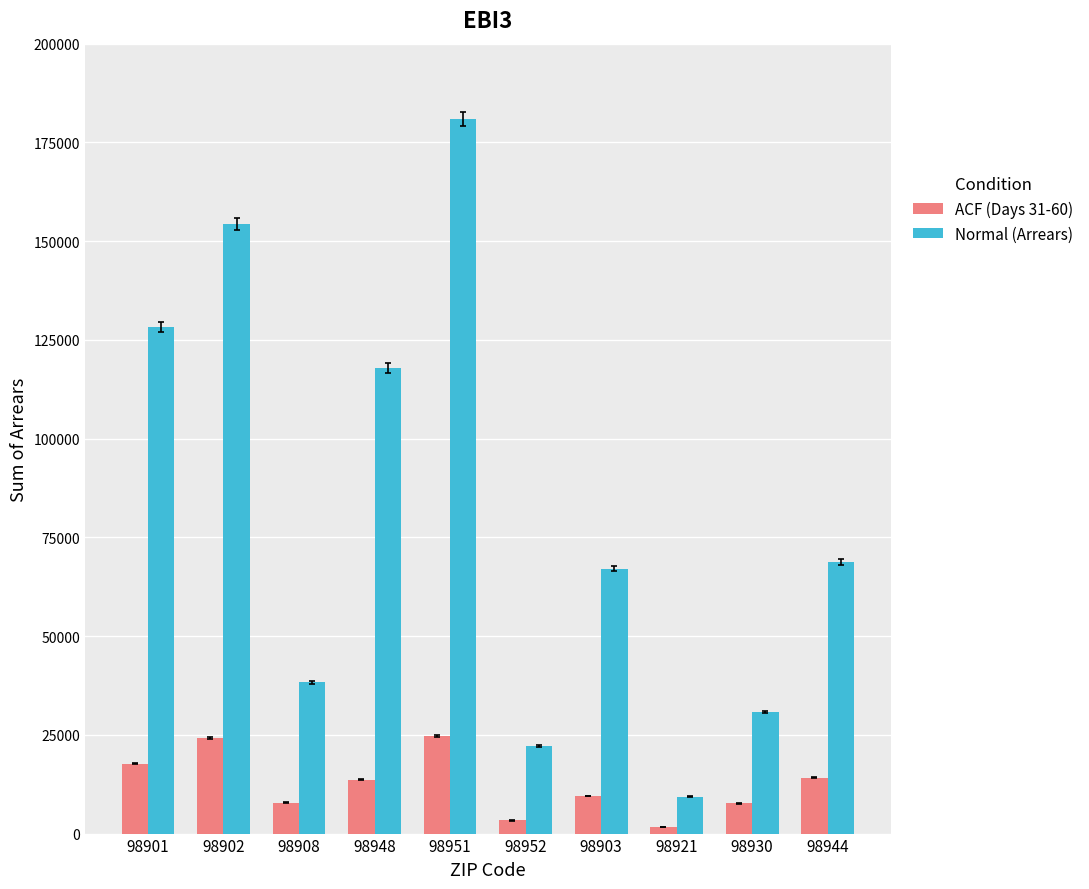

Rank the series by their average value, from highest to lowest.

Normal (Arrears), ACF (Days 31-60)